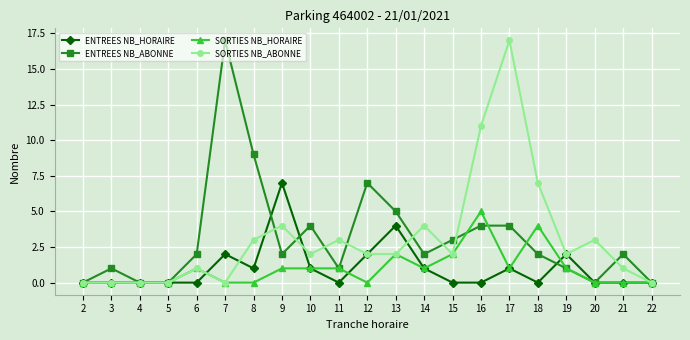

Which series changed the most between 10 and 19?

ENTREES NB_ABONNE